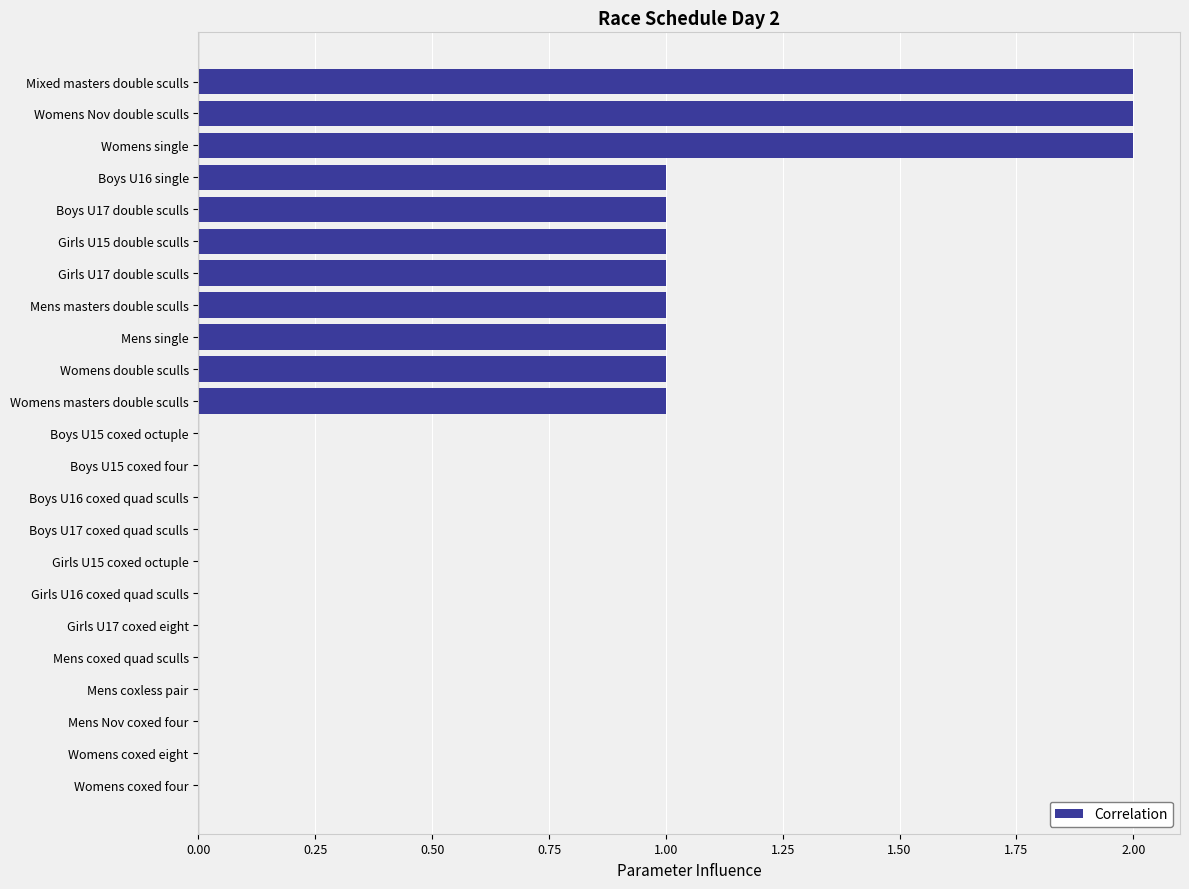

The chart shows a value of 0 at Girls U17 double sculls. True or false?

False